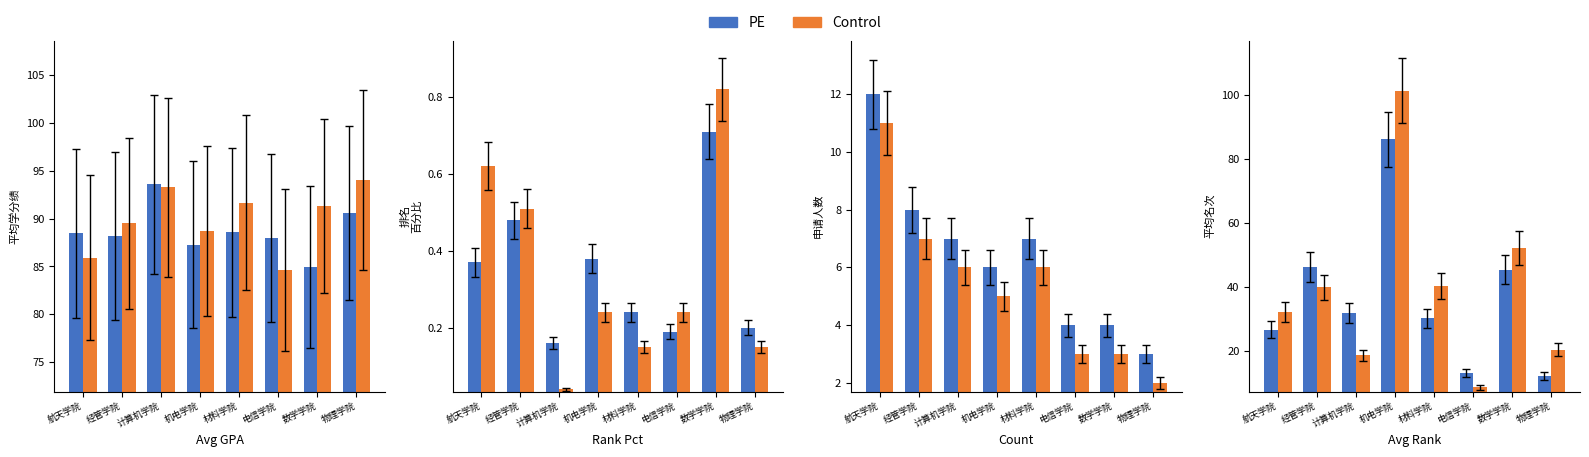

True or false: PE has a value of 44.1 at 计算机学院.

False